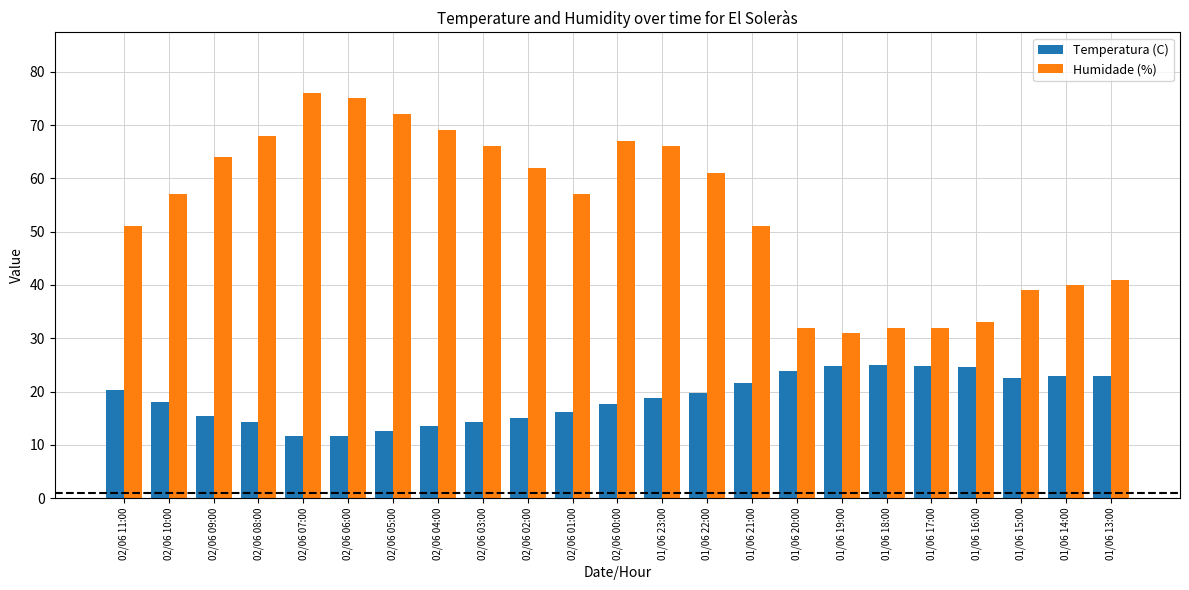

What is the sum of all Humidade (%) values?

1242.0